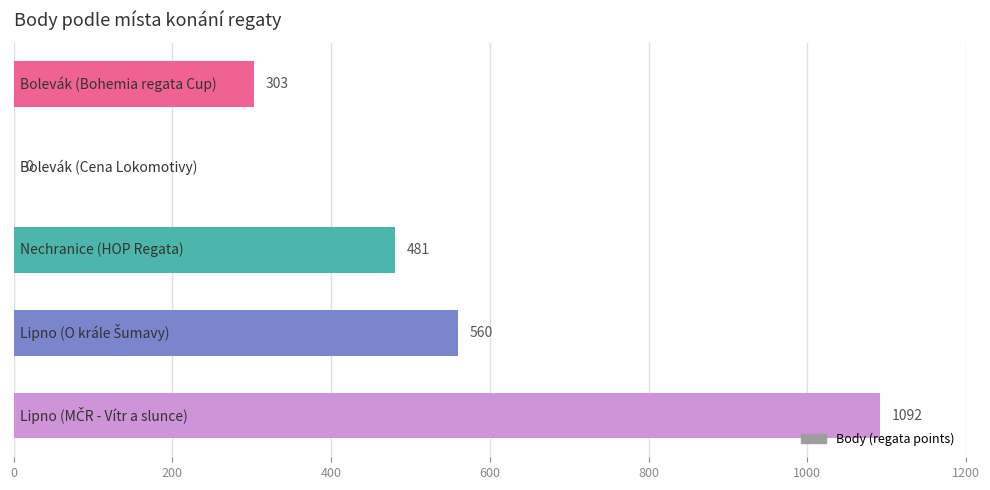

What is the greatest value displayed?

1092